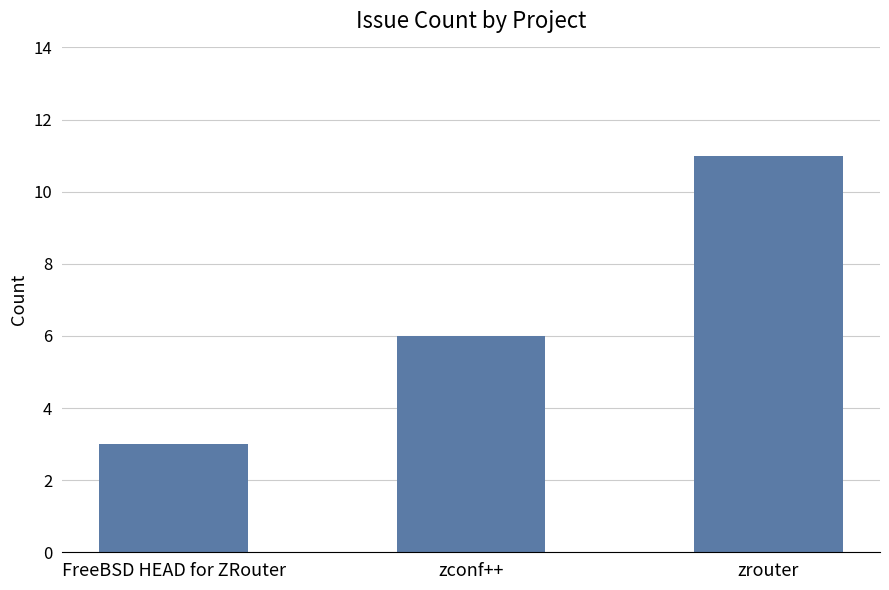

What is the difference between the values at zrouter and FreeBSD HEAD for ZRouter?

8